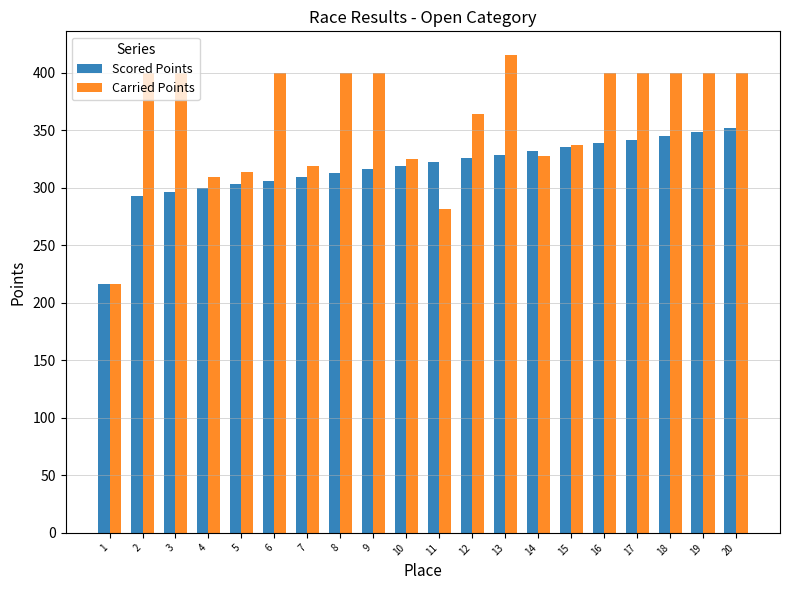

Which label corresponds to the largest value in the chart?

13